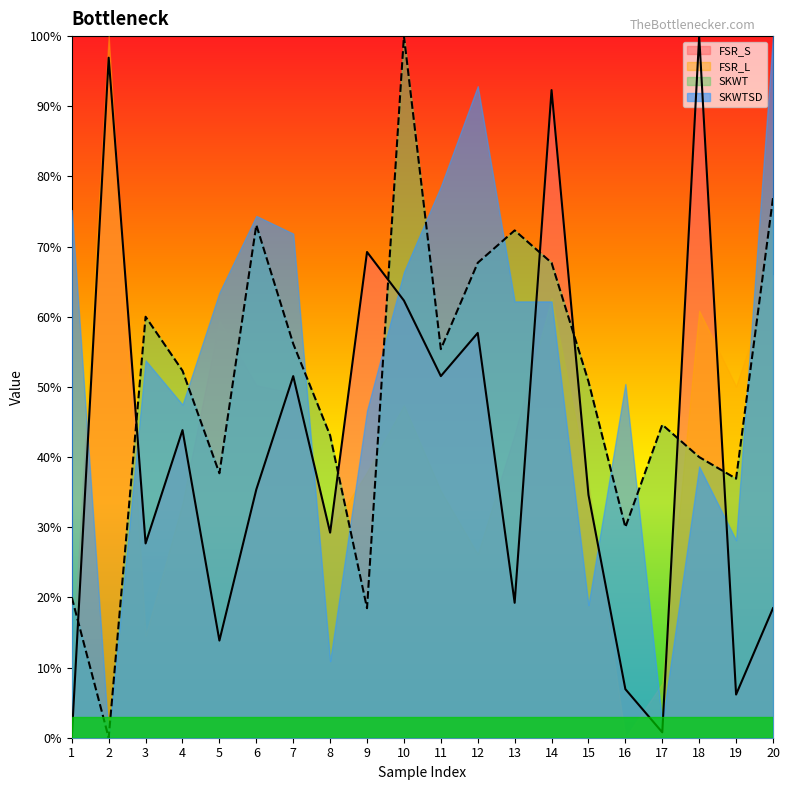

What is the difference between the FSR_S values at 19 and 7?

45.4